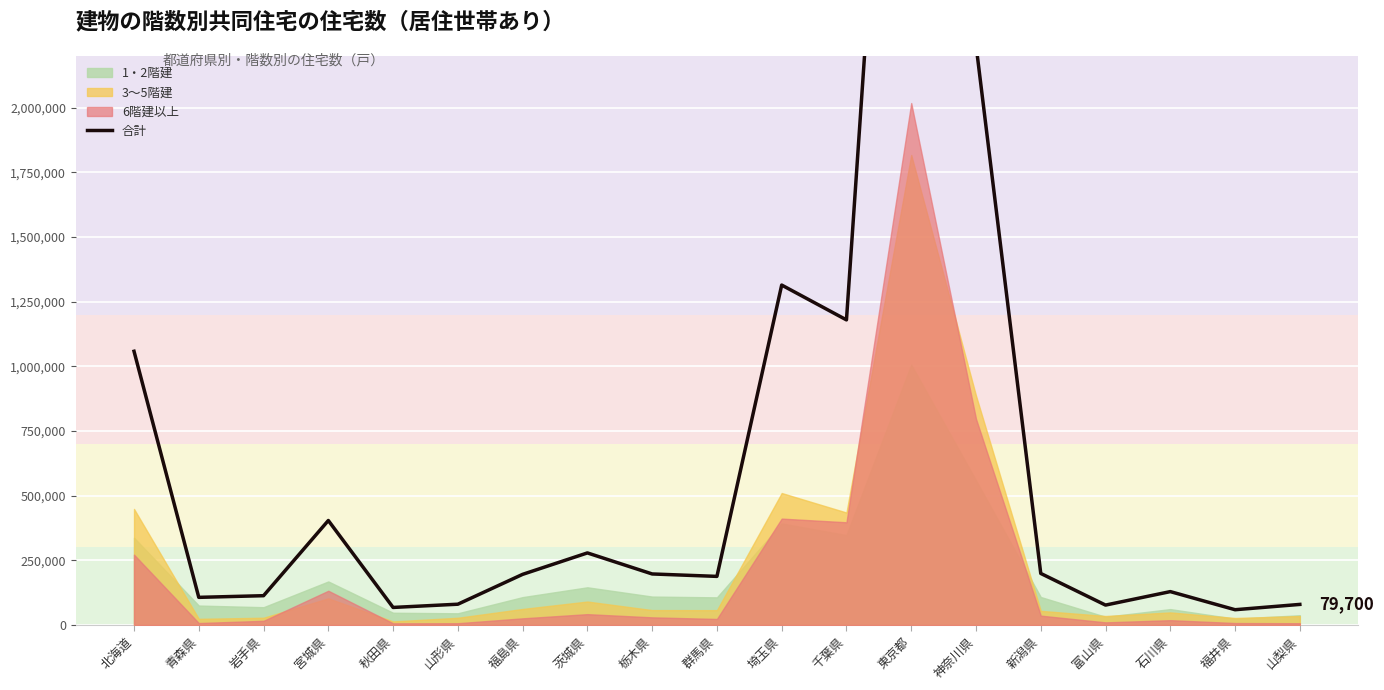

What is the difference between the maximum and second lowest values?

4771900